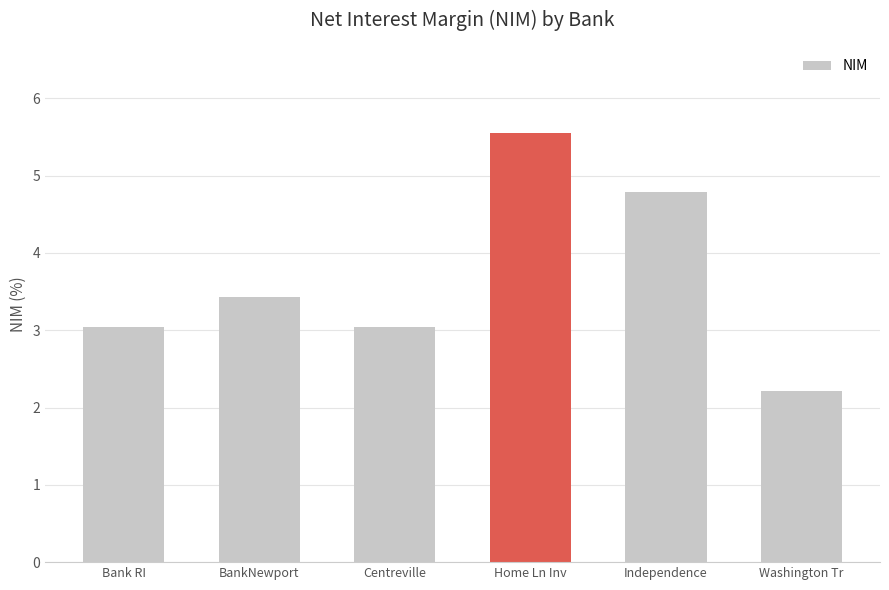

How many bars are there in total?

6